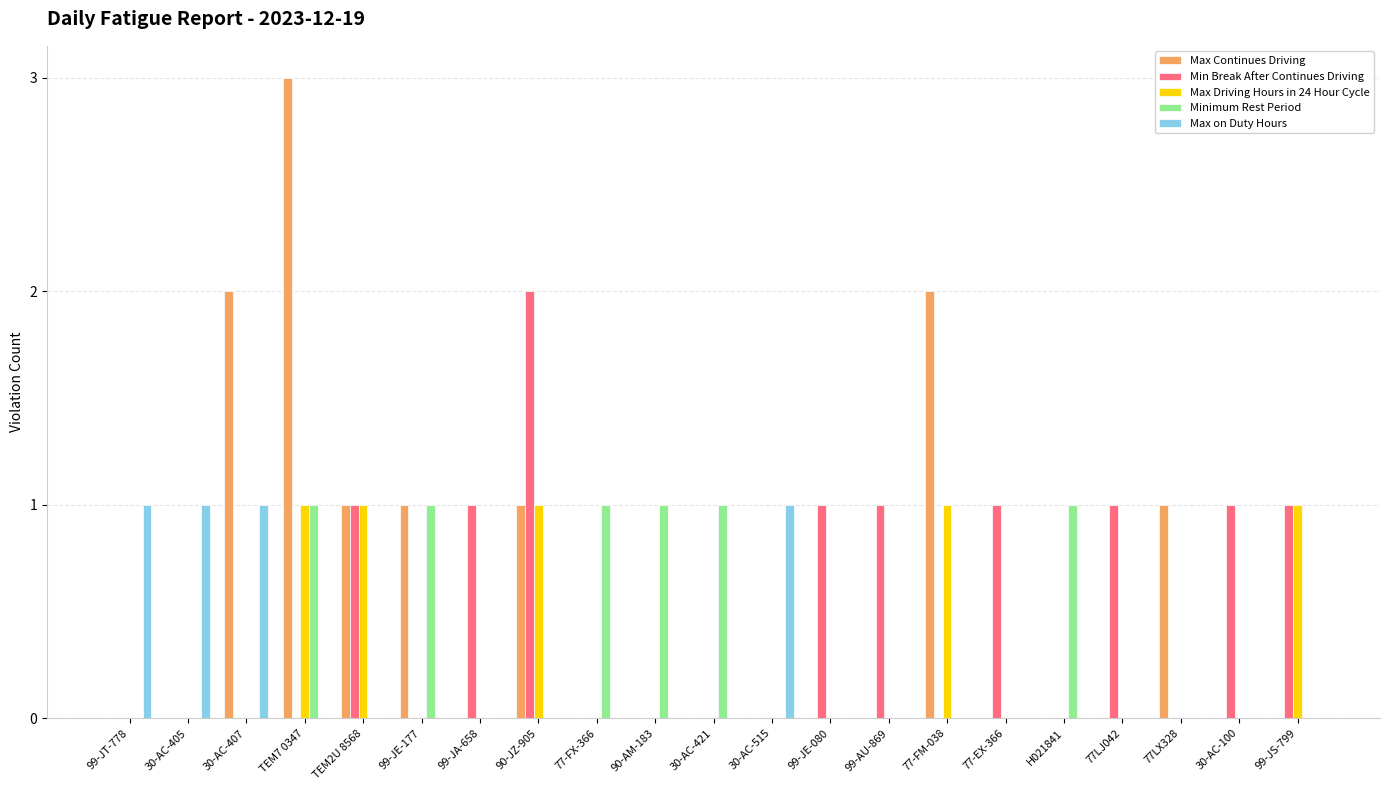

True or false: Max on Duty Hours has a value of 0 at 90-AM-183.

True